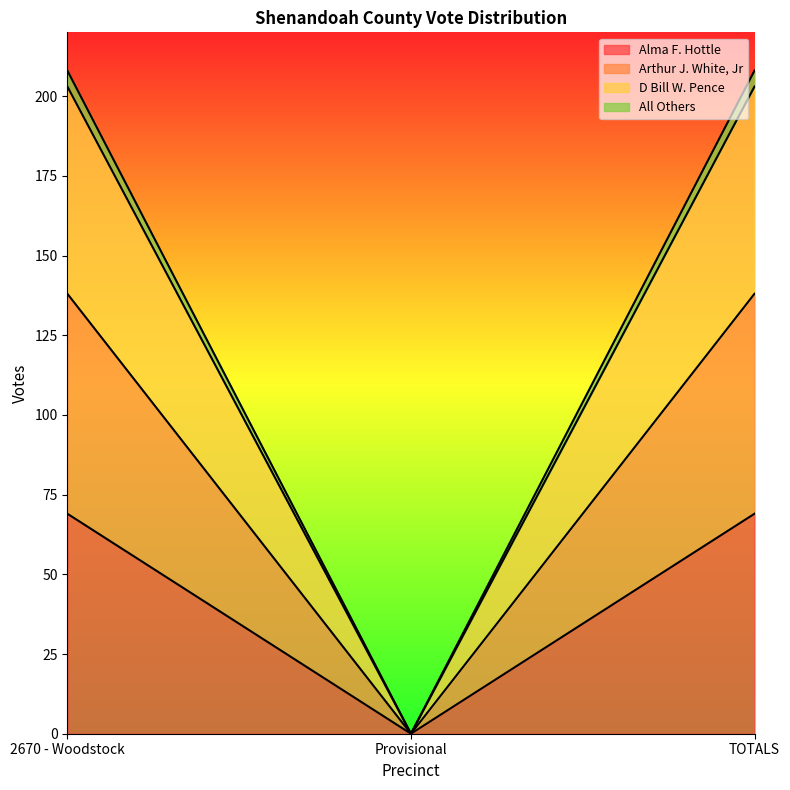

Is the value of Alma F. Hottle at 2670 - Woodstock greater than the value of D Bill W. Pence at Provisional?

Yes